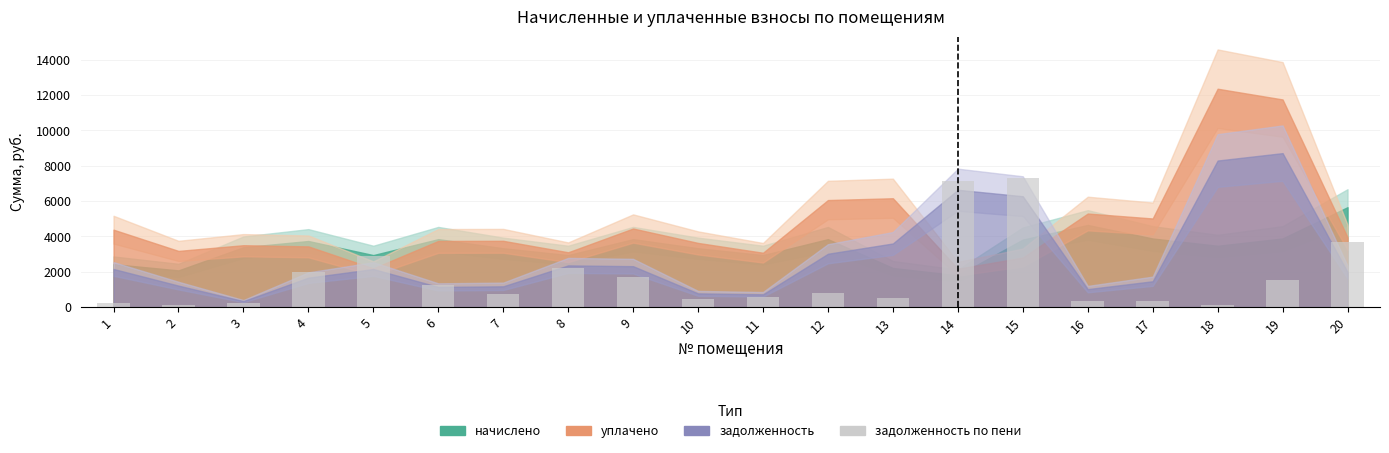

What is the value of the 8th bar from the left?

2194.8